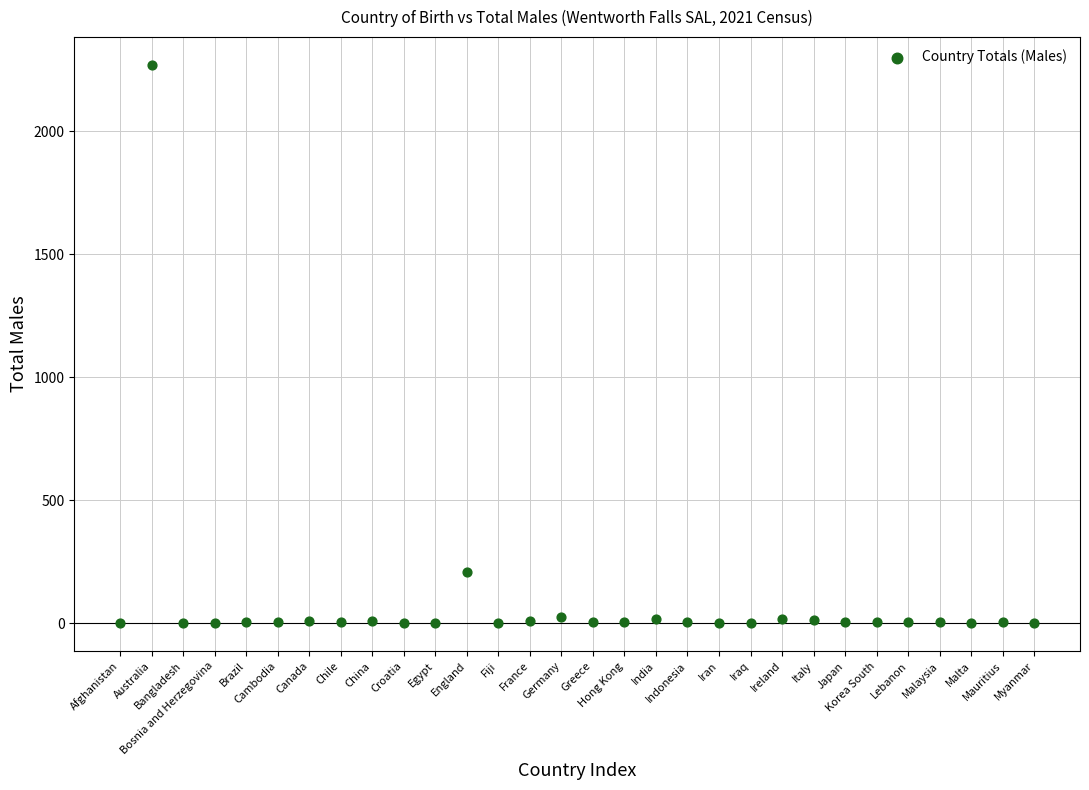

What is the range of Y values (max minus min)?

2269